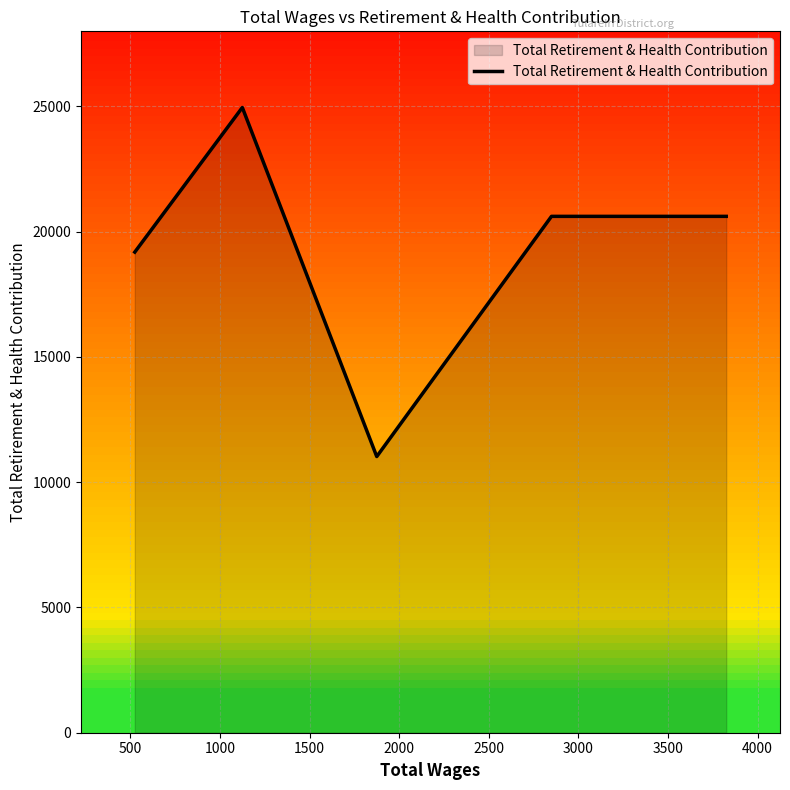

Reading right to left, extract all data points from this chart.

20614	20614	11025	24960	19187